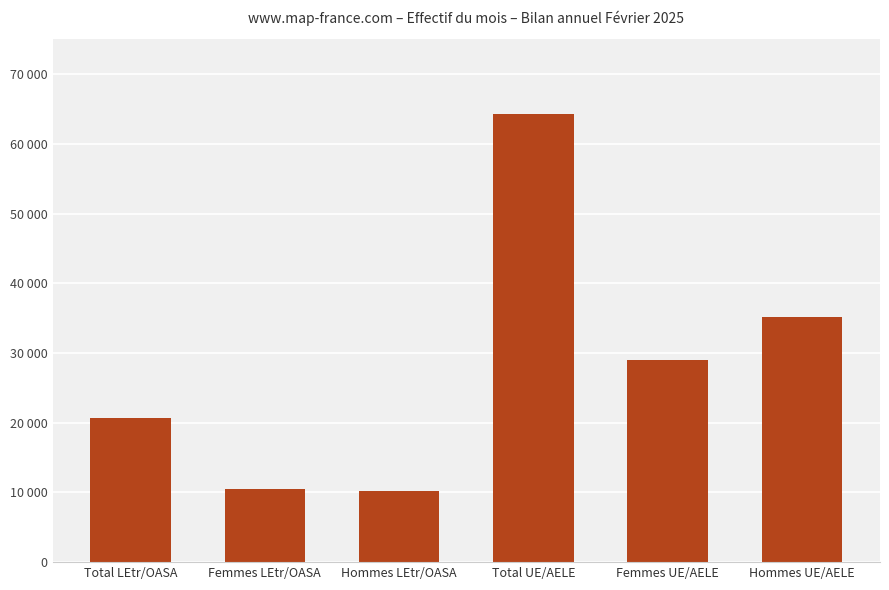

What is the greatest value displayed?

64203